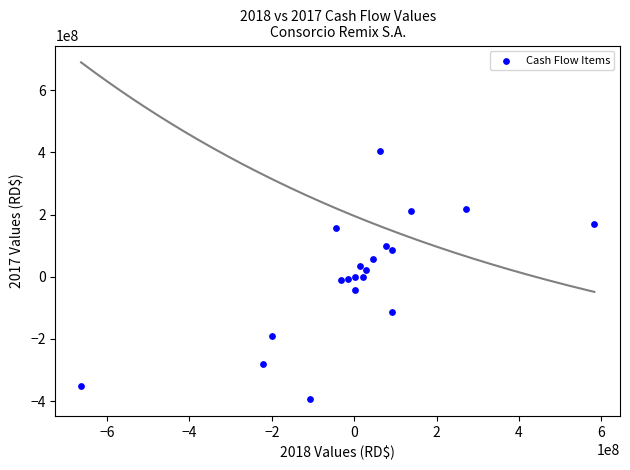

What is the range of X values (max minus min)?

1246242889.8